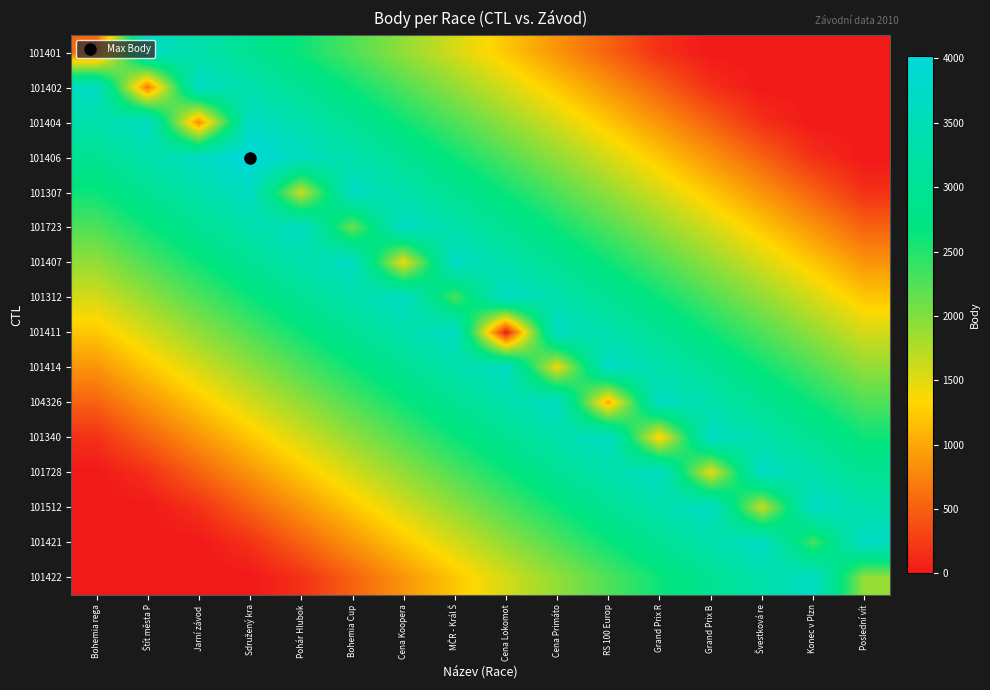

Rank the series by their maximum value, from highest to lowest.

101406, 101401, 101402, 101404, 101307, 101723, 101407, 101312, 101411, 101414, 104326, 101340, 101728, 101512, 101421, 101422